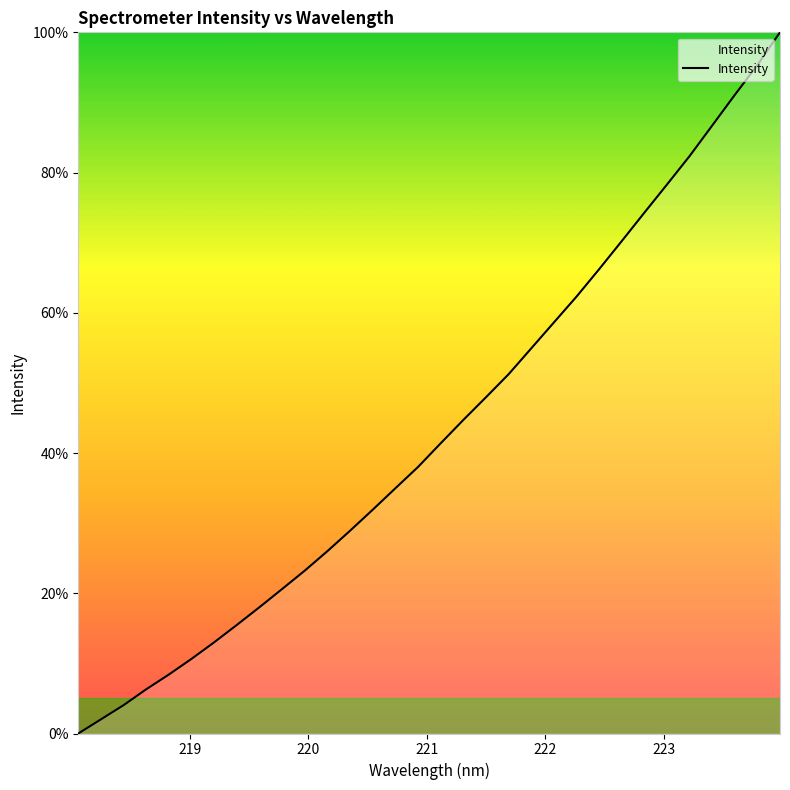

What is the maximum value shown in the chart?

100.0